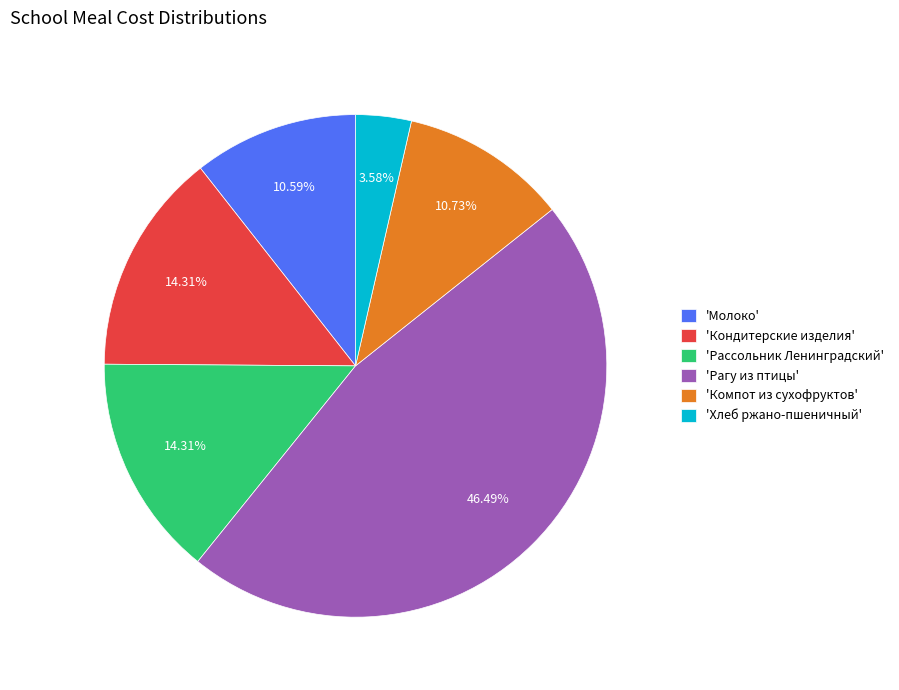

Is 'Рассольник Ленинградский' the majority of the pie?

No